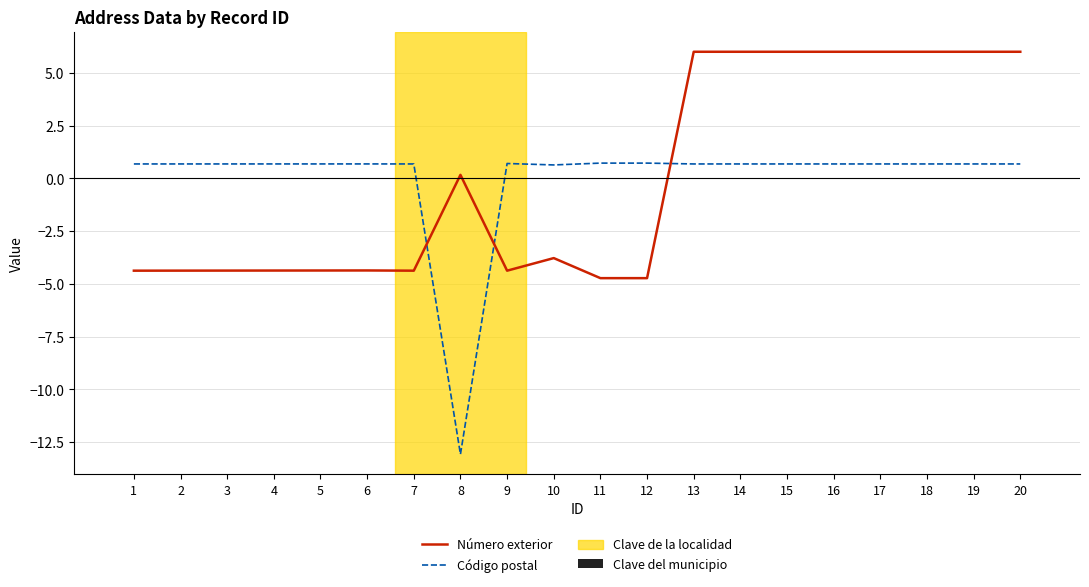

List the series in order of their peak value, highest first.

Número exterior, Código postal